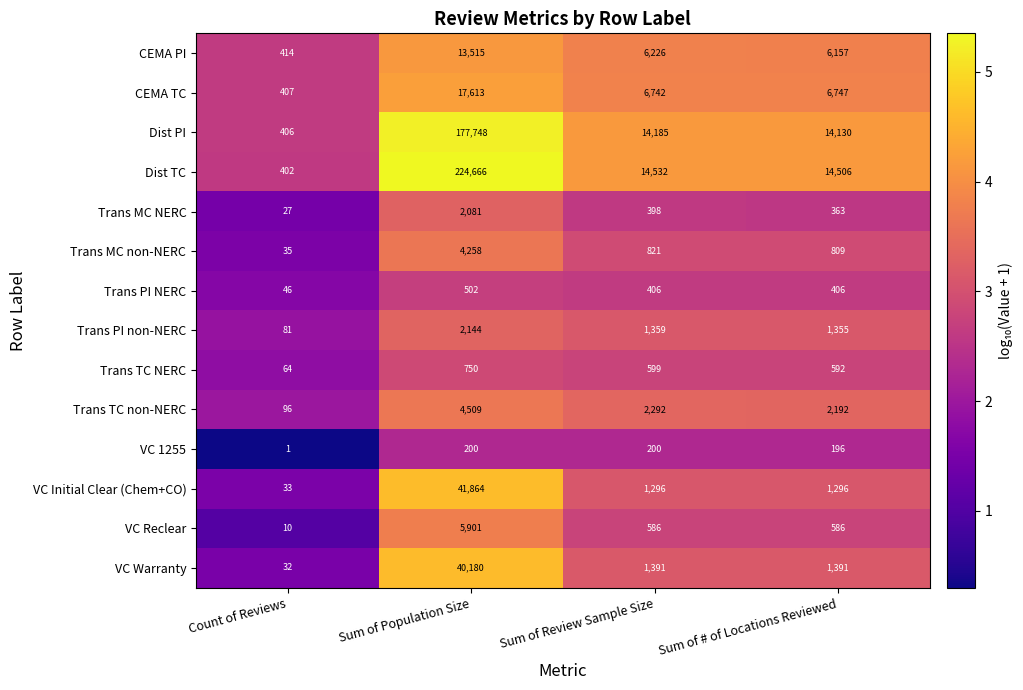

Is it true that Dist PI equals 14130 at Sum of # of Locations Reviewed?

True